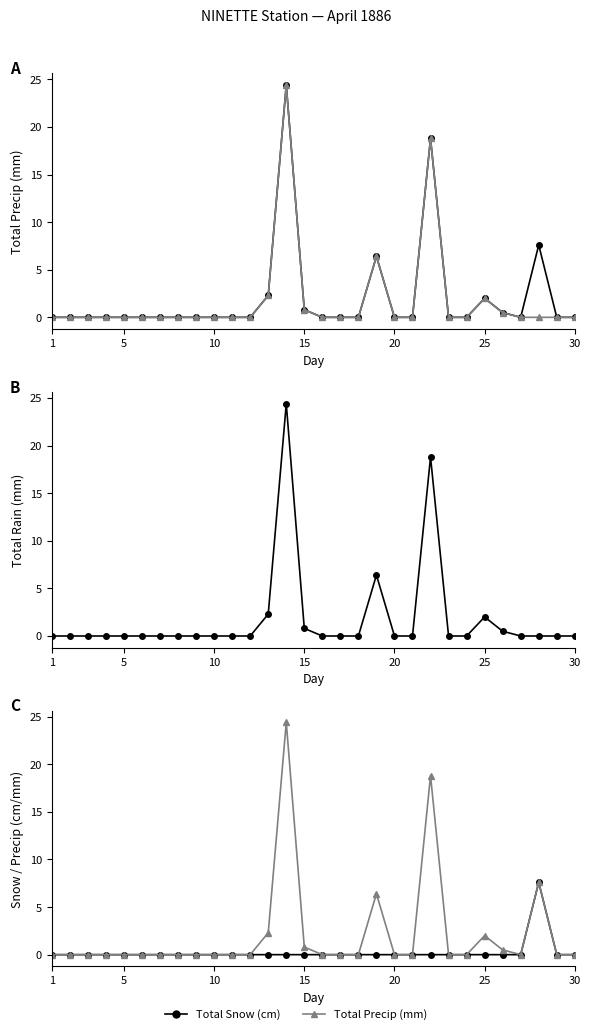

Count the number of categories in the chart.

30